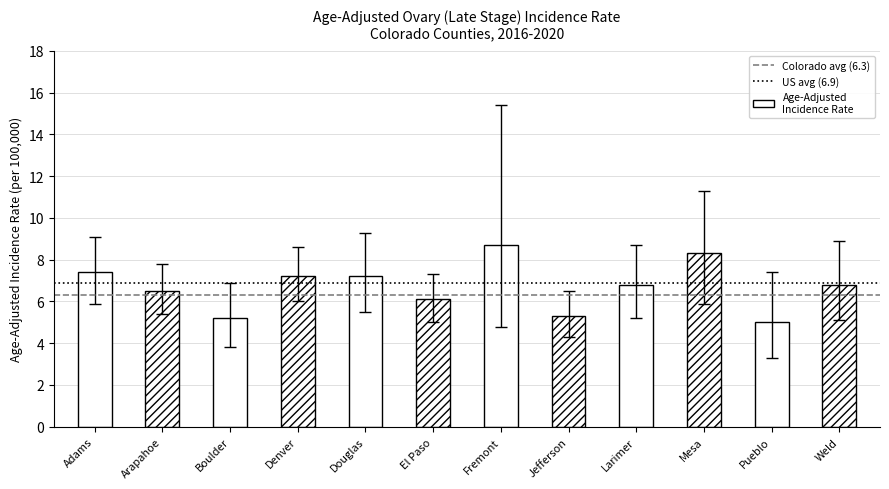

How many categories are shown in the chart?

12